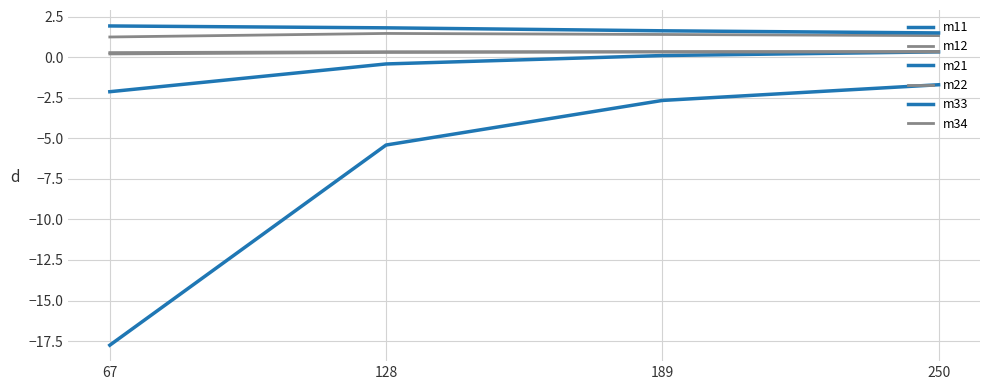

Reading left to right, list all the values displayed in this chart.

m11: 250=0.3	189=0.1	128=-0.4	67=-2.1
m12: 250=0.3	189=0.3	128=0.3	67=0.2
m21: 250=-1.7	189=-2.7	128=-5.4	67=-17.8
m22: 250=1.3	189=1.4	128=1.5	67=1.3
m33: 250=1.5	189=1.6	128=1.8	67=1.9
m34: 250=0.4	189=0.4	128=0.3	67=0.3